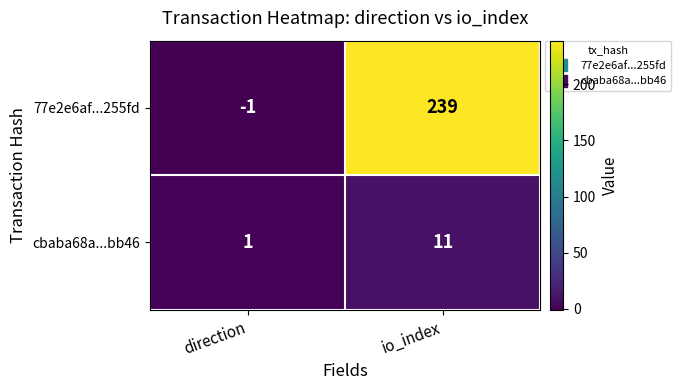

What is the difference between the highest and lowest values at direction?

2